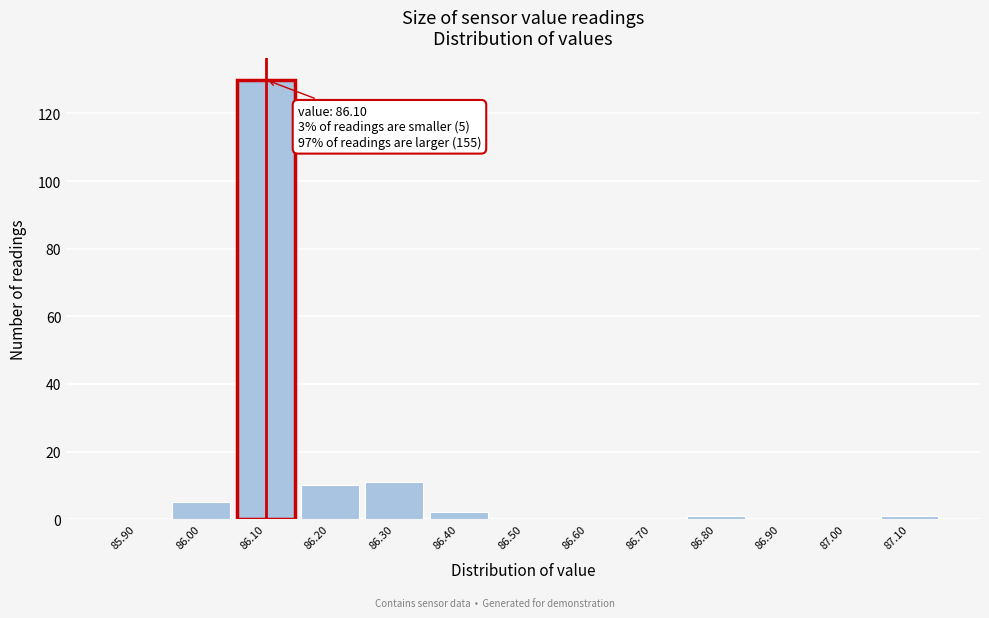

Which range on the x-axis has the tallest bar?

86.05 to 86.15